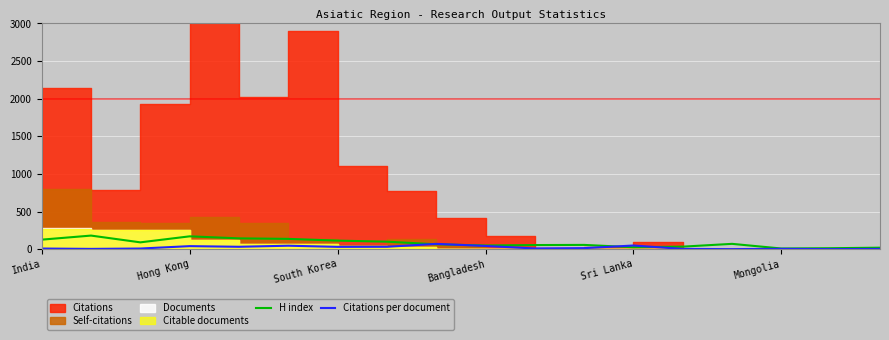

What is the maximum value for Citations per document?

69.8